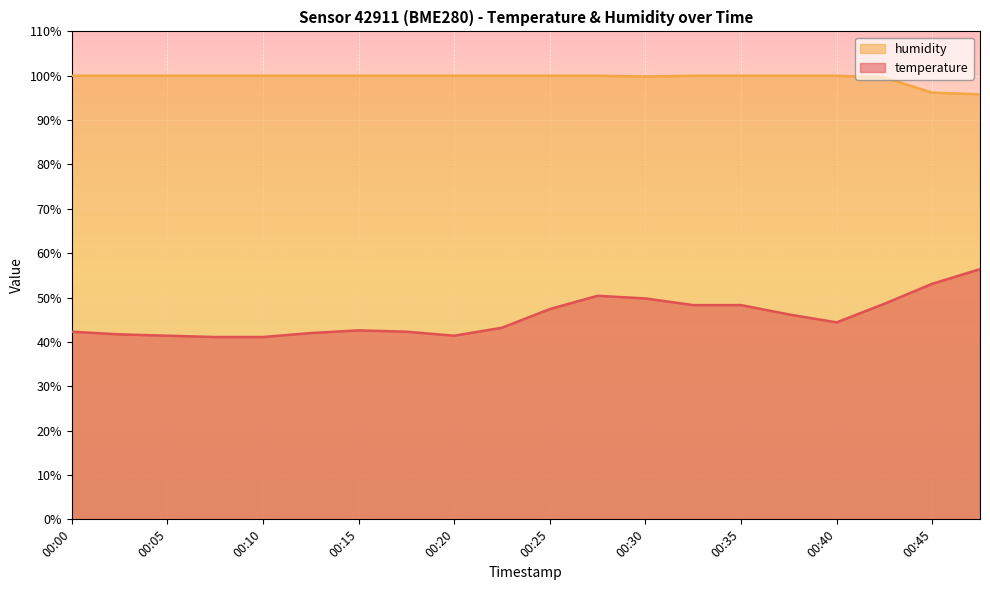

True or false: humidity has more than 1 points higher than both neighbors.

False